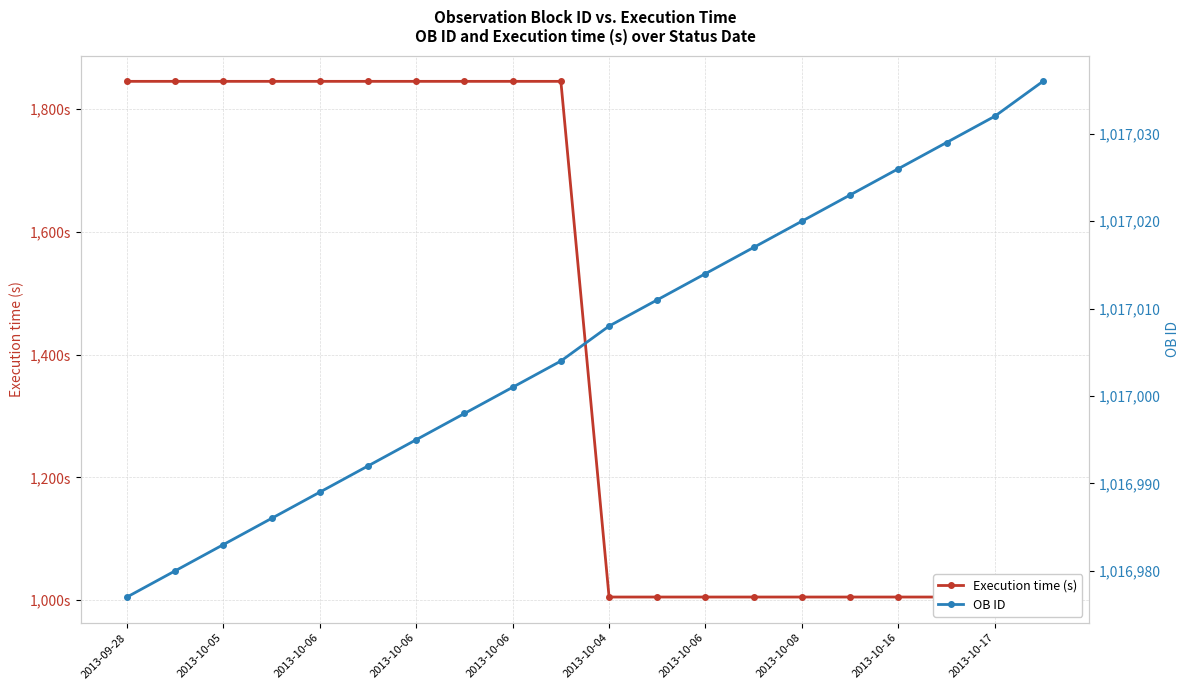

True or false: Execution time (s) and OB ID intersect in this chart.

False